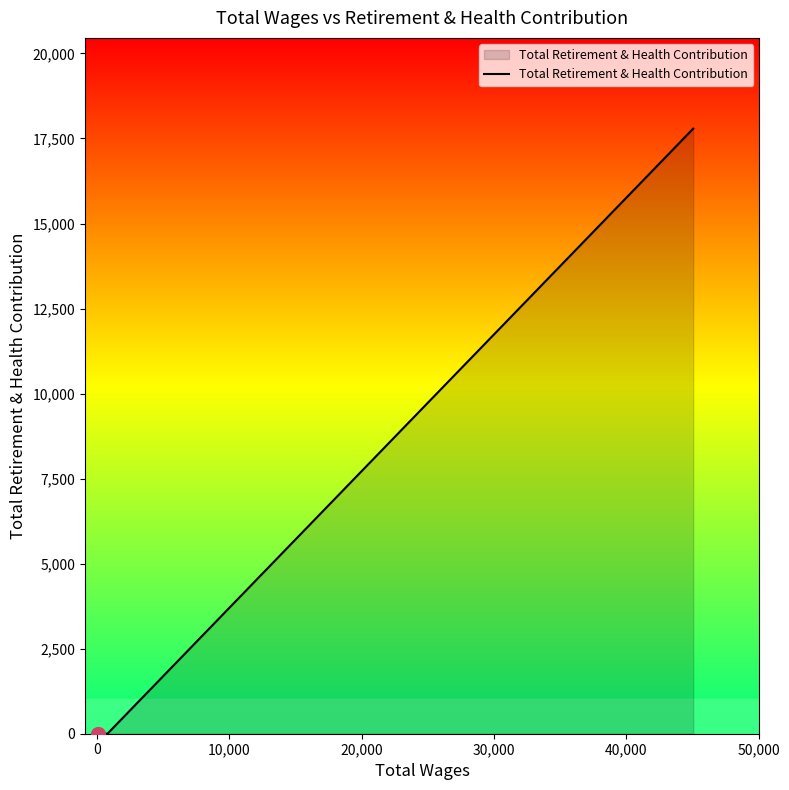

What is the difference between the maximum and minimum values?

17789